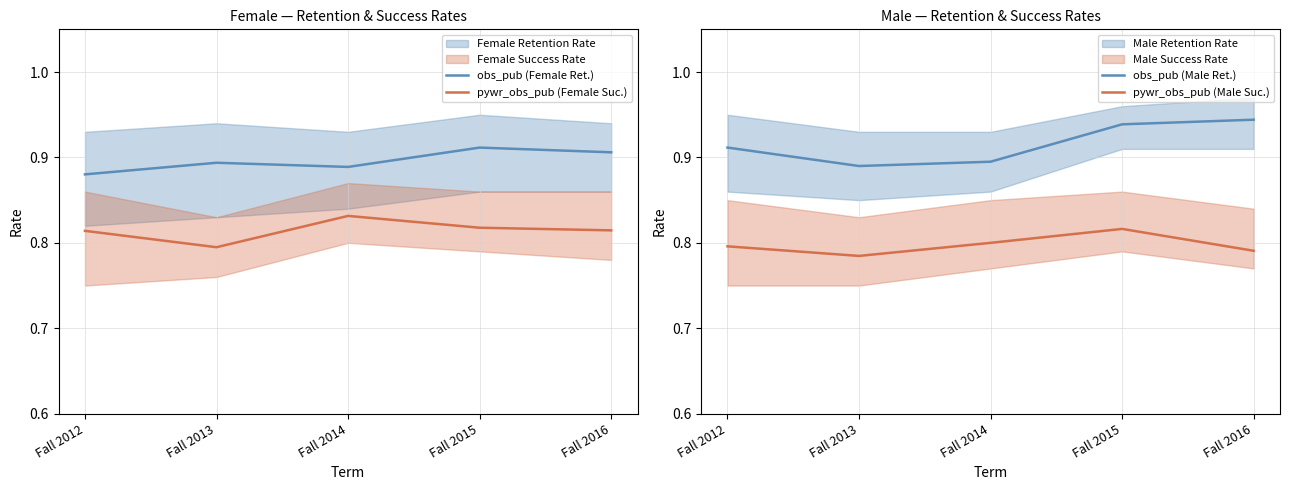

List the series in order of their peak value, lowest first.

pywr_obs_pub (Male Suc.), pywr_obs_pub (Female Suc.), obs_pub (Female Ret.), obs_pub (Male Ret.)